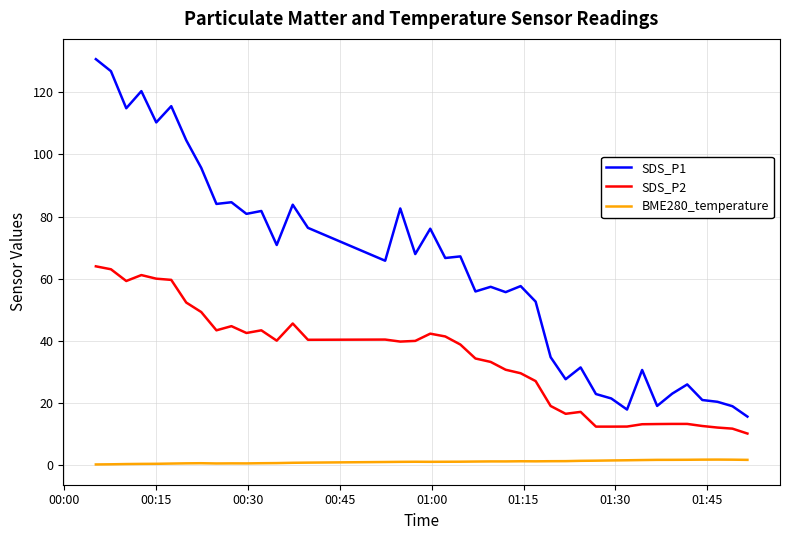

What is the difference between the maximum and minimum values in the SDS_P2 series?

53.9